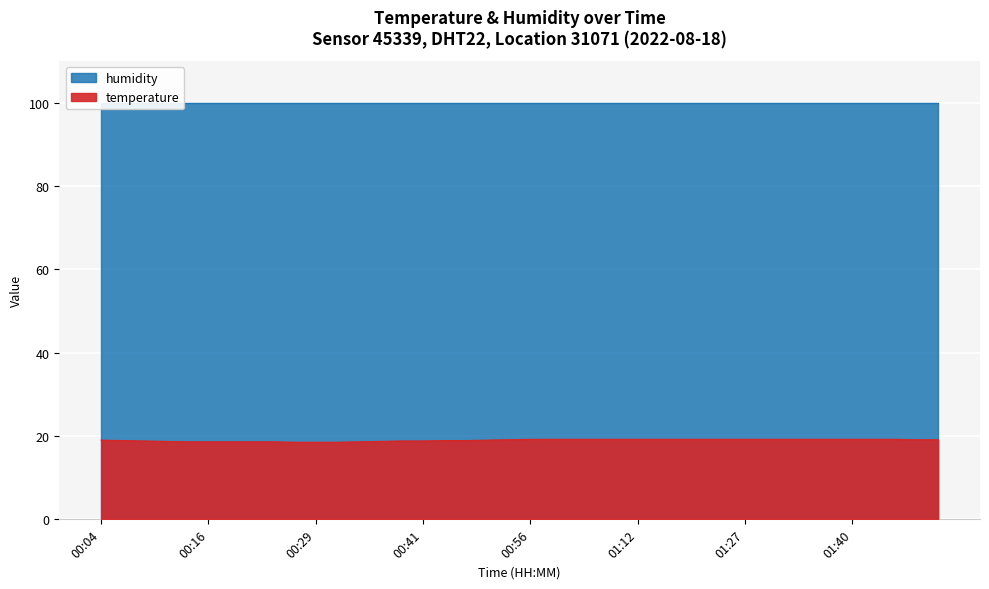

The chart shows a value of 19.2 at 00:56. True or false?

True